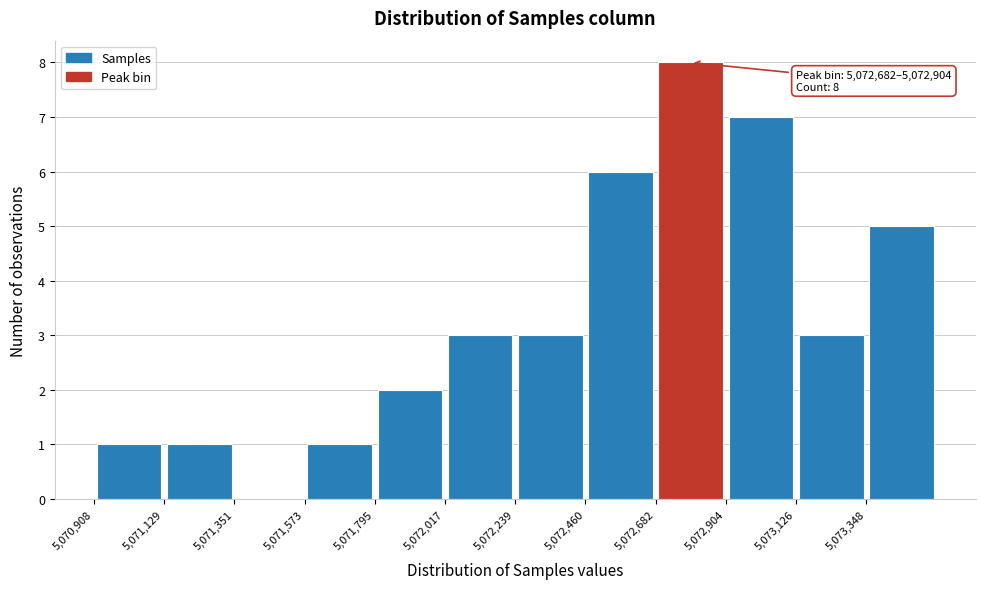

Over which range of the x-axis is the bar tallest?

5072700 to 5072900